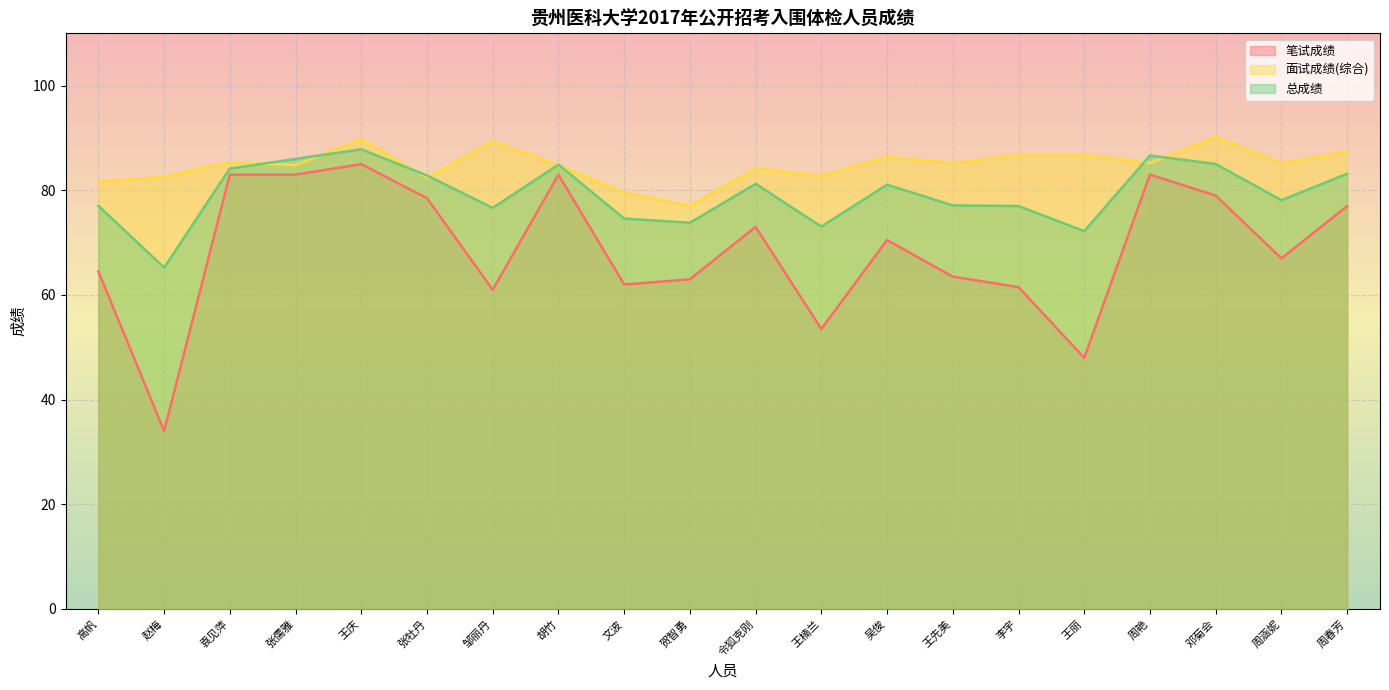

Rank the series by their average value, from highest to lowest.

面试成绩(综合), 总成绩, 笔试成绩